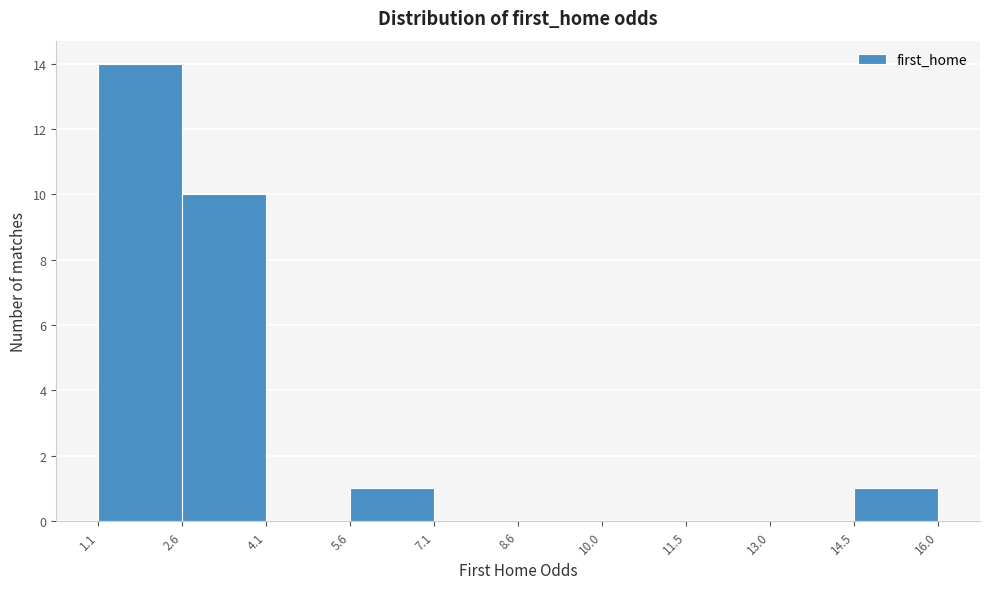

Reading left to right, list every bar in this chart as the range it spans on the x-axis followed by its height. The values are not printed on the chart, so give them approximately, as read against the axis.

1.1 to 2.6: 14
2.6 to 4.1: 10
4.1 to 5.6: 0
5.6 to 7.1: 1
7.1 to 8.6: 0
8.6 to 10.0: 0
10.0 to 11.5: 0
11.5 to 13.0: 0
13.0 to 14.5: 0
14.5 to 16.0: 1